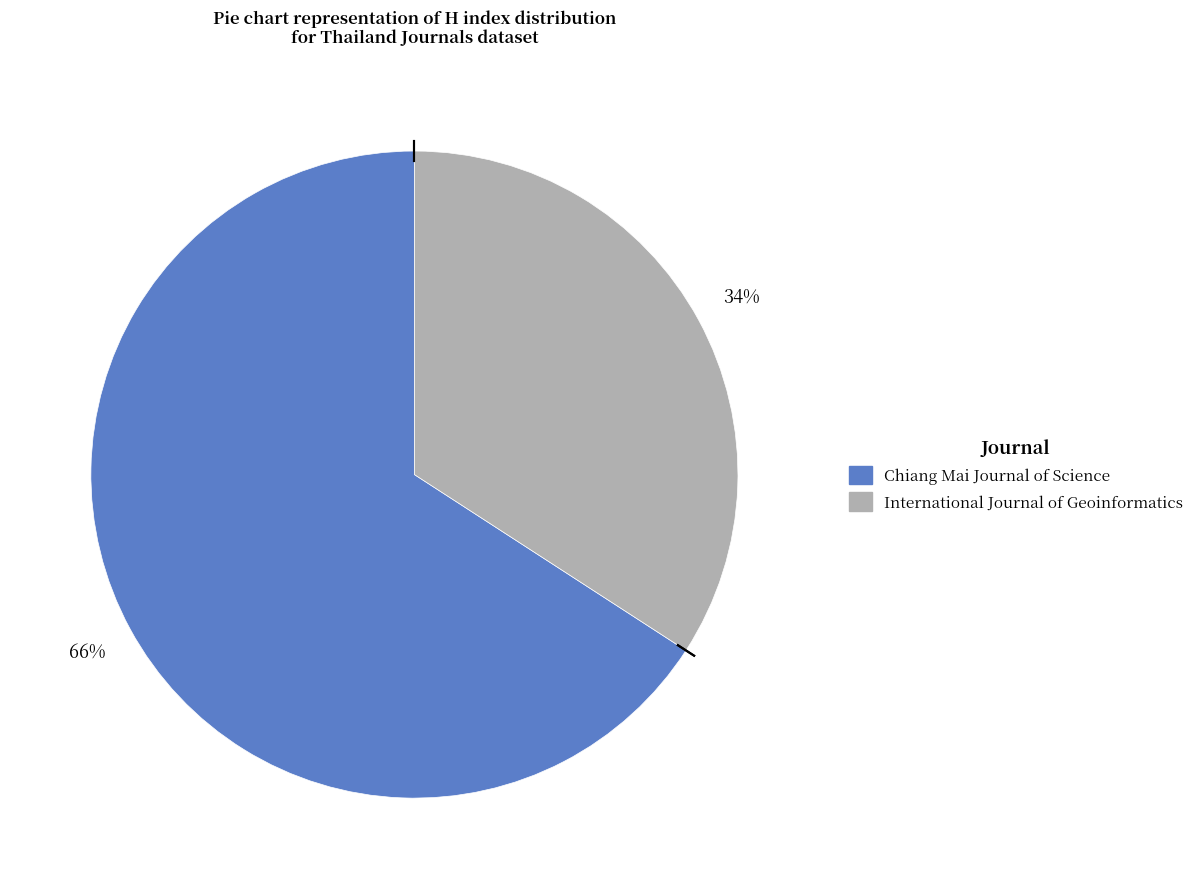

Rank the categories by value from lowest to highest.

International Journal of Geoinformatics, Chiang Mai Journal of Science